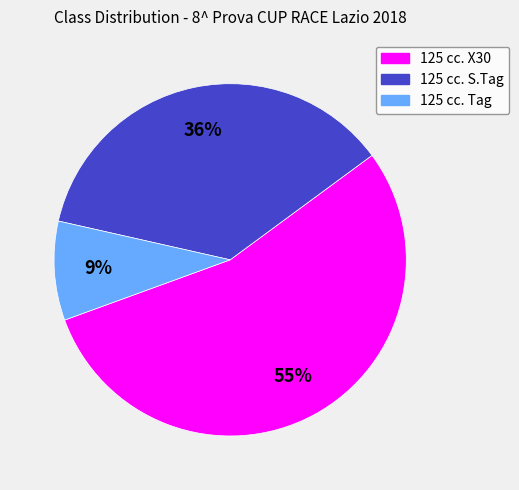

Which has a higher value, 125 cc. S.Tag or 125 cc. Tag?

125 cc. S.Tag